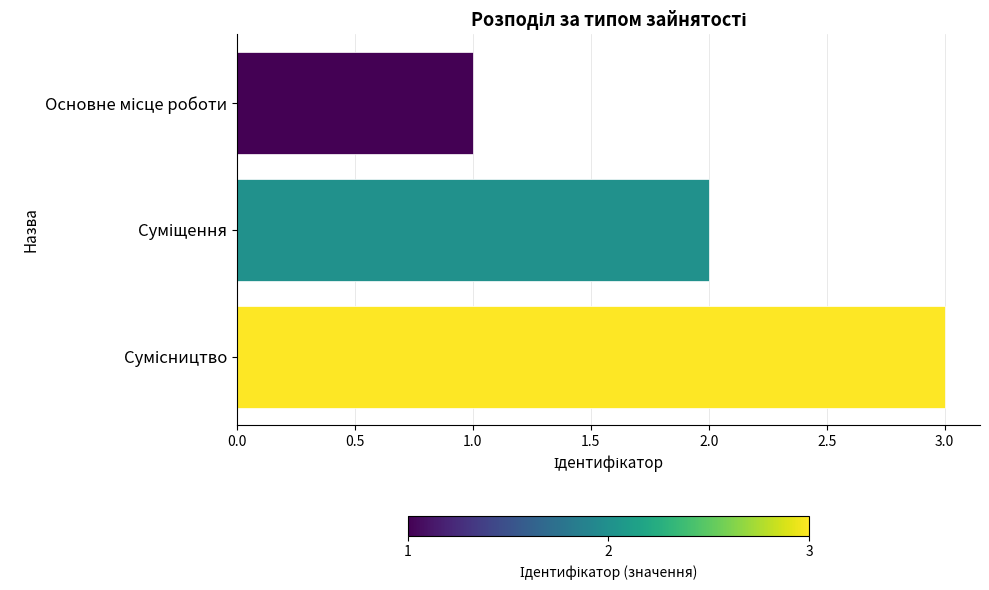

Are the bars grouped side by side (vs. stacked)?

No